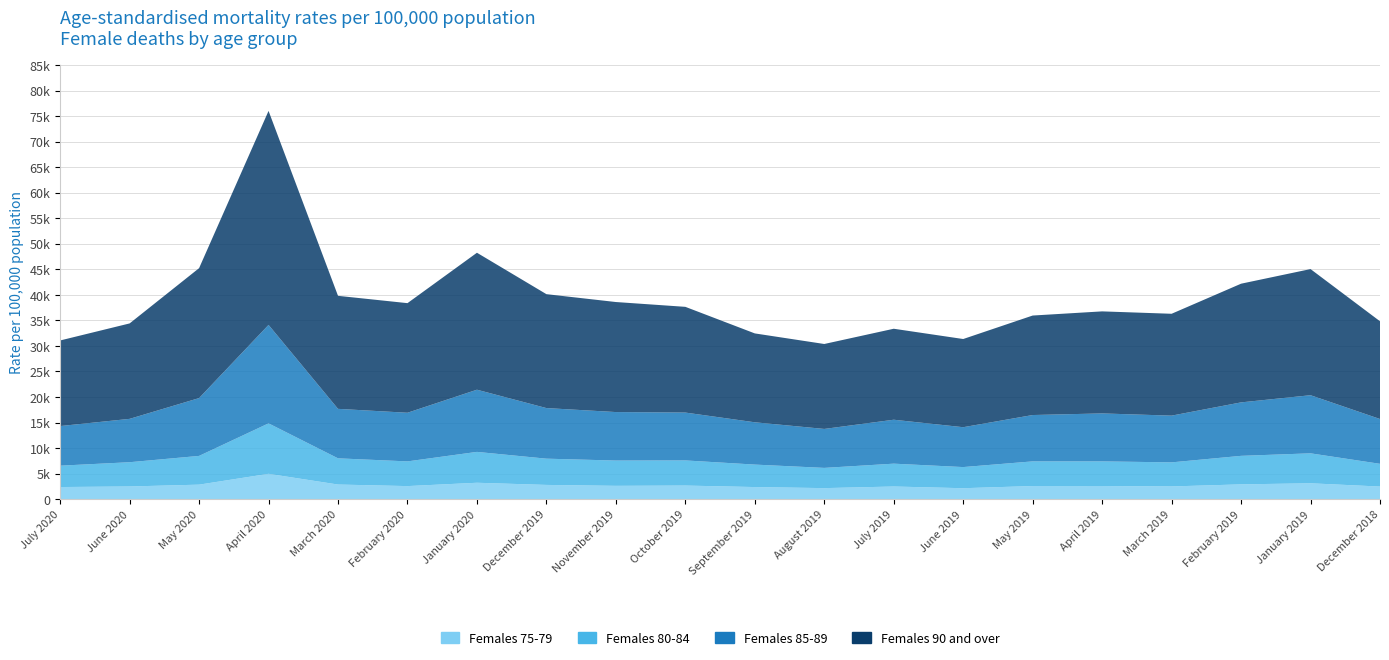

Reading left to right, what are all the values shown in this chart?

Females 75-79: 2375.9	2486.4	2843.3	4963.9	2864.9	2560.4	3213.6	2790.5	2609.7	2663.1	2372.7	2163.5	2478.9	2146.5	2570.6	2577.3	2492.9	2898.0	3109.2	2472.3
Females 80-84: 4181.2	4749.1	5627.6	9878.5	5131.6	4836.5	6044.1	5139.4	4951.3	4923.1	4399.5	3960.6	4473.6	4138.6	4828.5	4819.3	4713.6	5584.1	5865.7	4449.0
Females 85-89: 7755.9	8488.2	11320.5	19273.9	9685.8	9521.2	12171.8	9904.7	9493.0	9369.9	8280.0	7626.2	8601.1	7802.9	9074.3	9390.6	9147.9	10466.5	11377.8	8771.7
Females 90 and over: 16758.2	18681.9	25434.8	41894.4	22126.4	21457.1	26813.2	22299.4	21540.0	20696.0	17398.7	16629.6	17810.0	17265.6	19476.2	19976.3	19940.8	23233.0	24692.3	19133.6